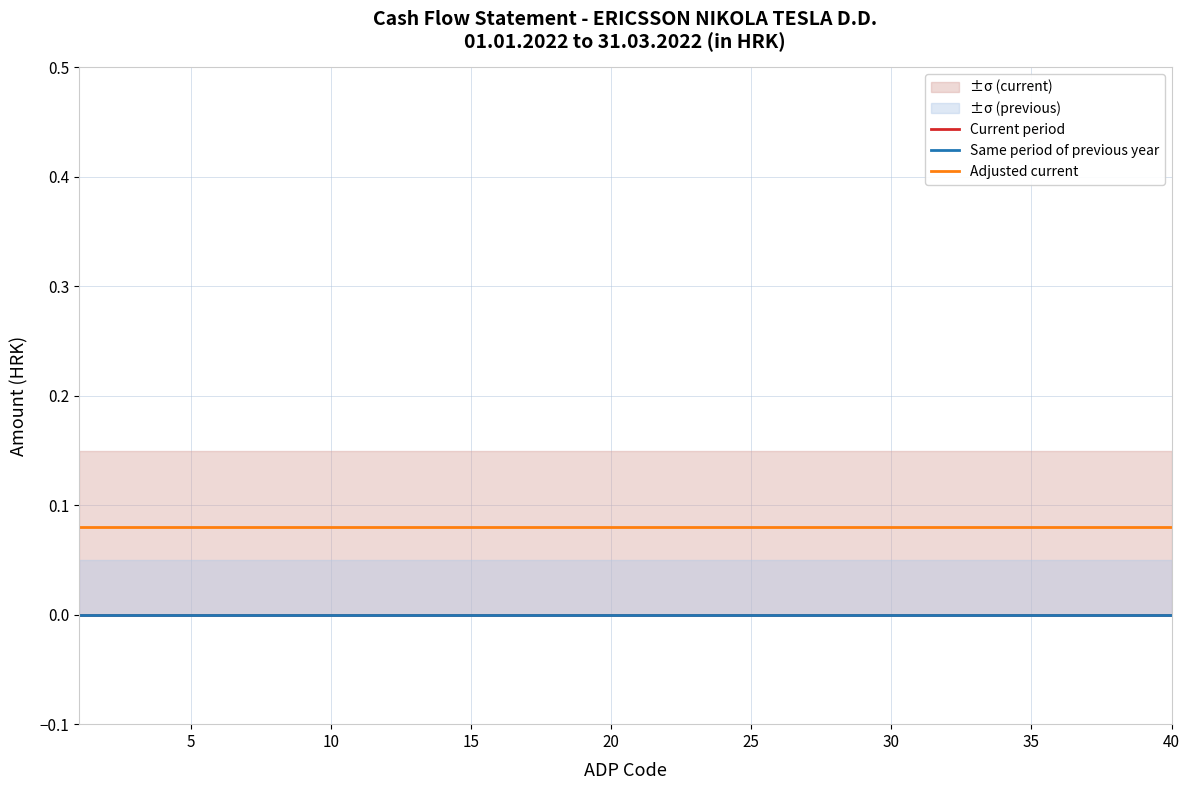

How many categories are shown in the chart?

40